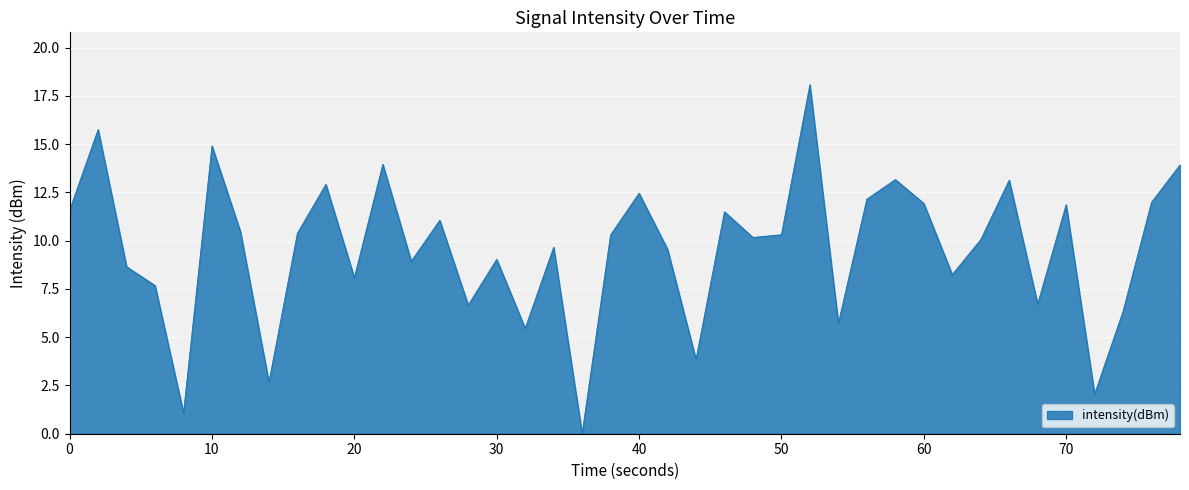

What is the difference between the maximum and minimum values?

18.1